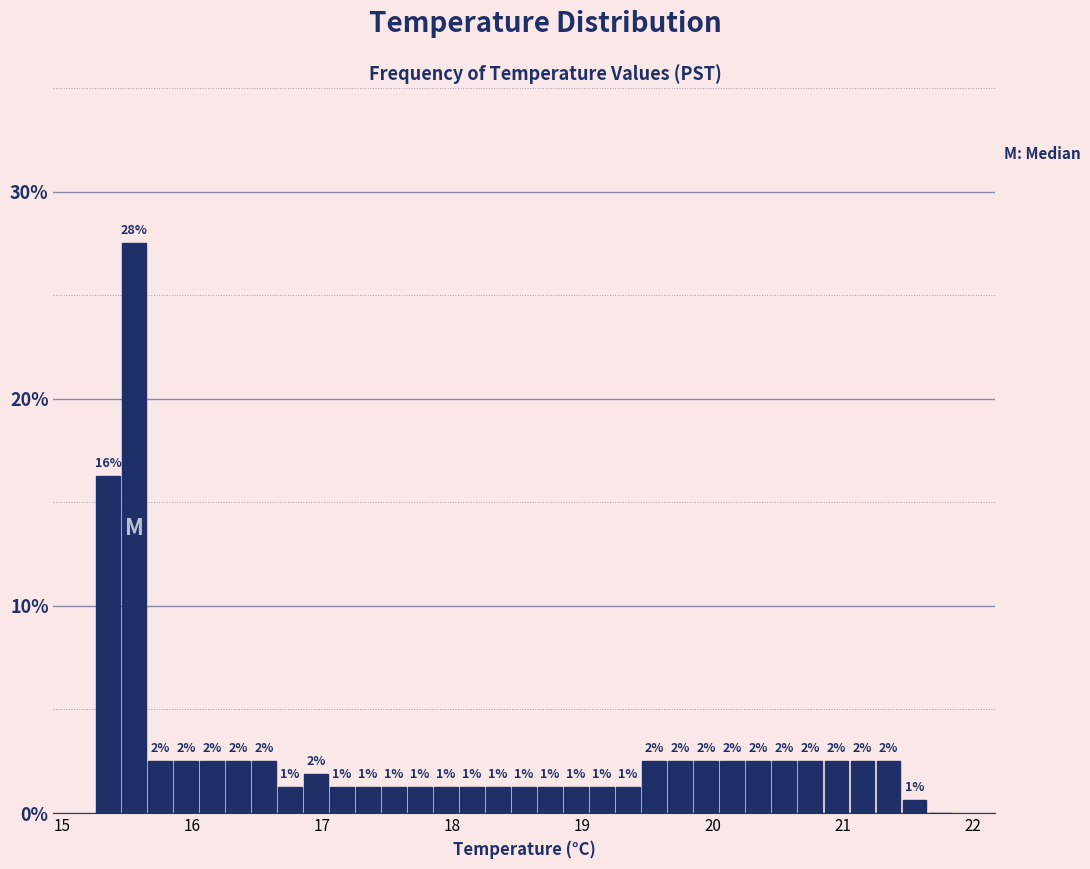

Read against the x-axis, roughly where is the centre of the tallest bar?

15.6